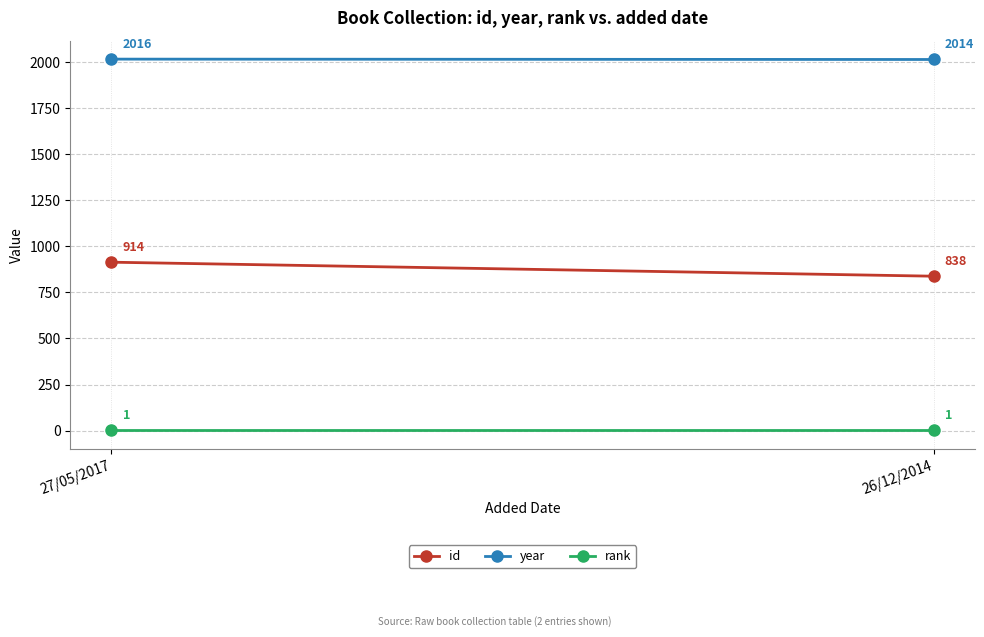

Which series changed the most between 27/05/2017 and 26/12/2014?

id